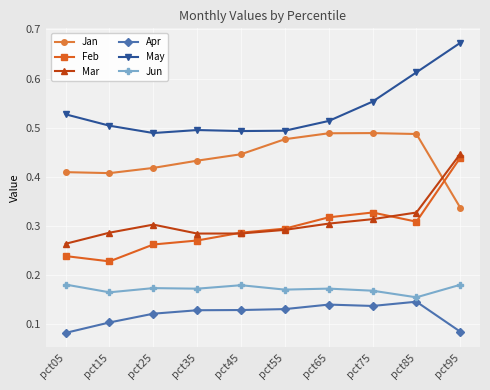

At which category does the chart reach its peak across all series?

pct95